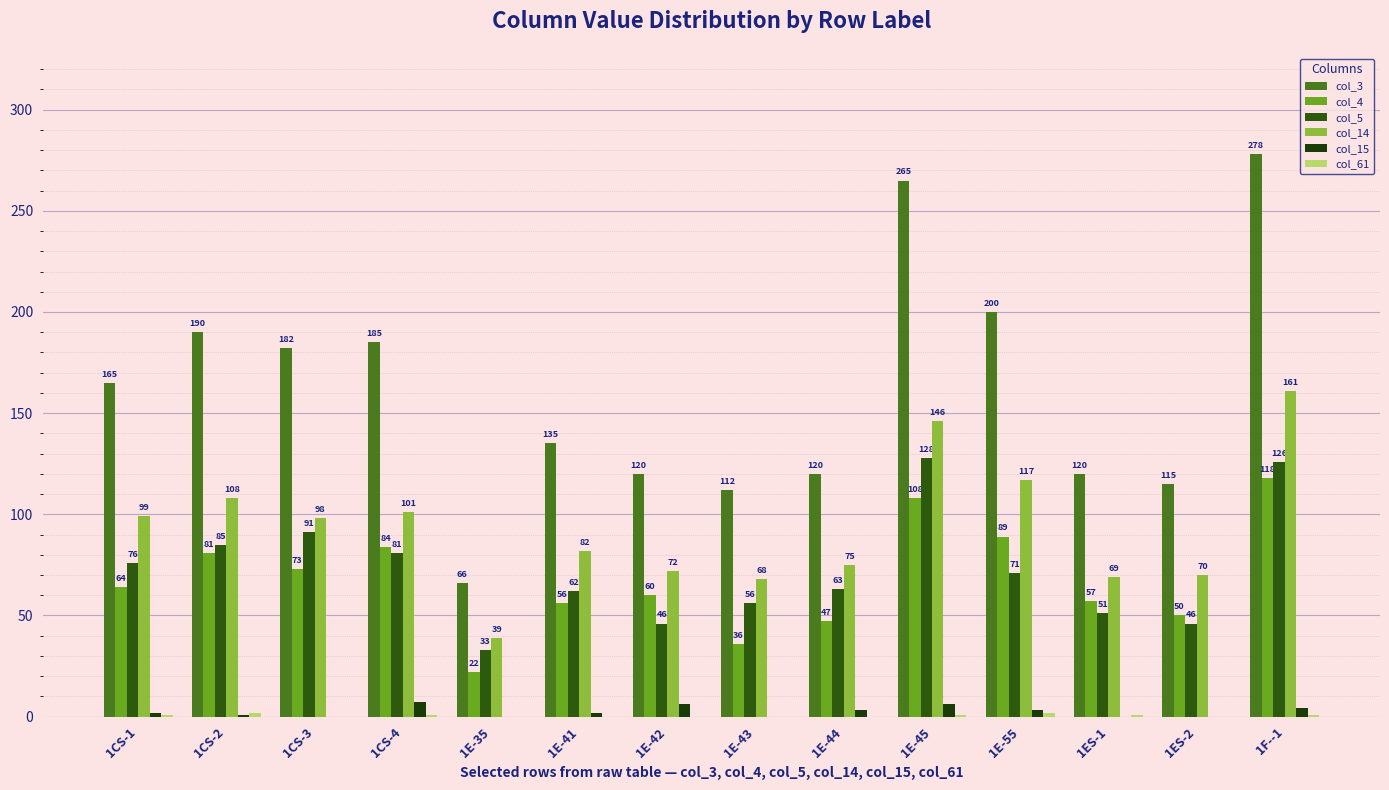

Which series changed the most between 1CS-4 and 1E-45?

col_3